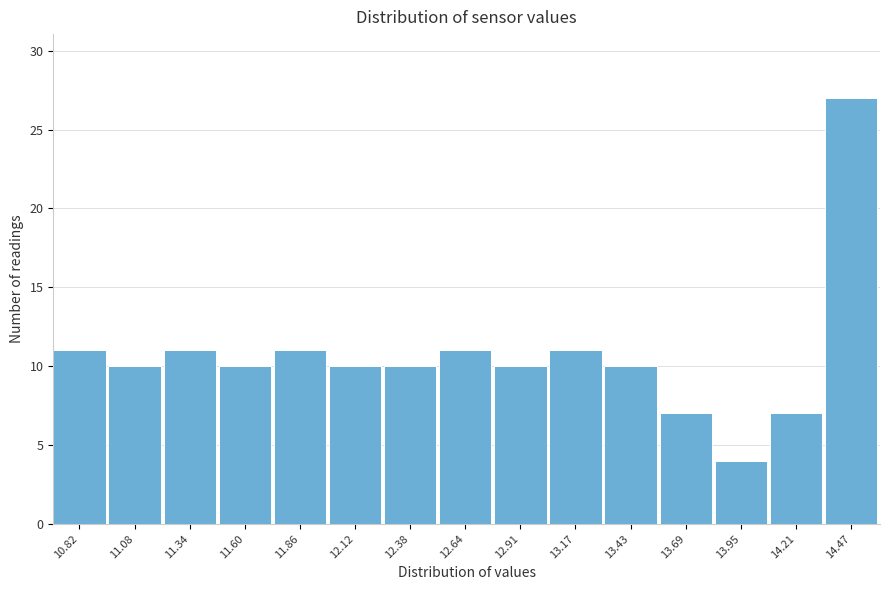

Reading right to left, what are all the values shown in this chart?

14.47=27	14.21=7	13.95=4	13.69=7	13.43=10	13.17=11	12.91=10	12.64=11	12.38=10	12.12=10	11.86=11	11.60=10	11.34=11	11.08=10	10.82=11